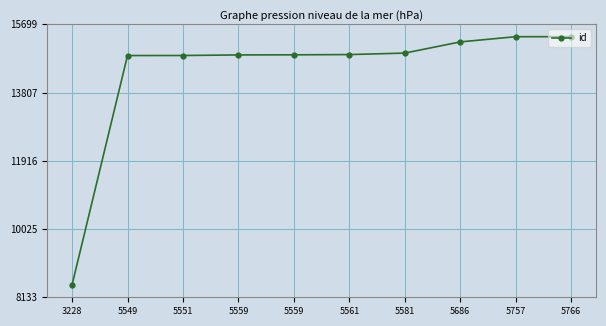

Approximately how many times larger is the value at 5561 compared to 5757?

1.0